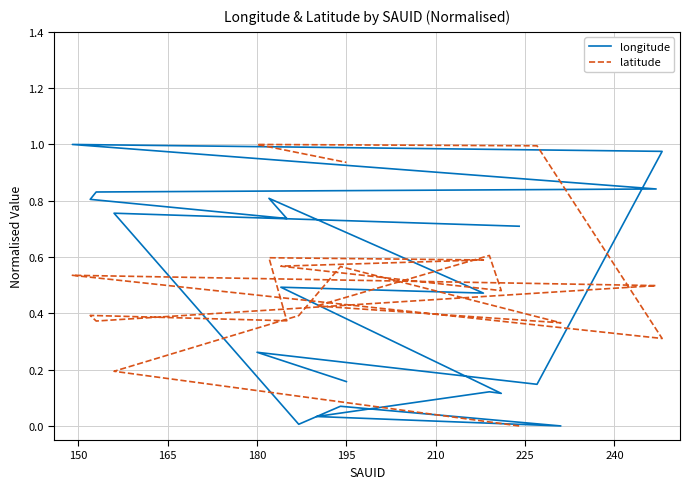

How many series are shown in this chart?

2